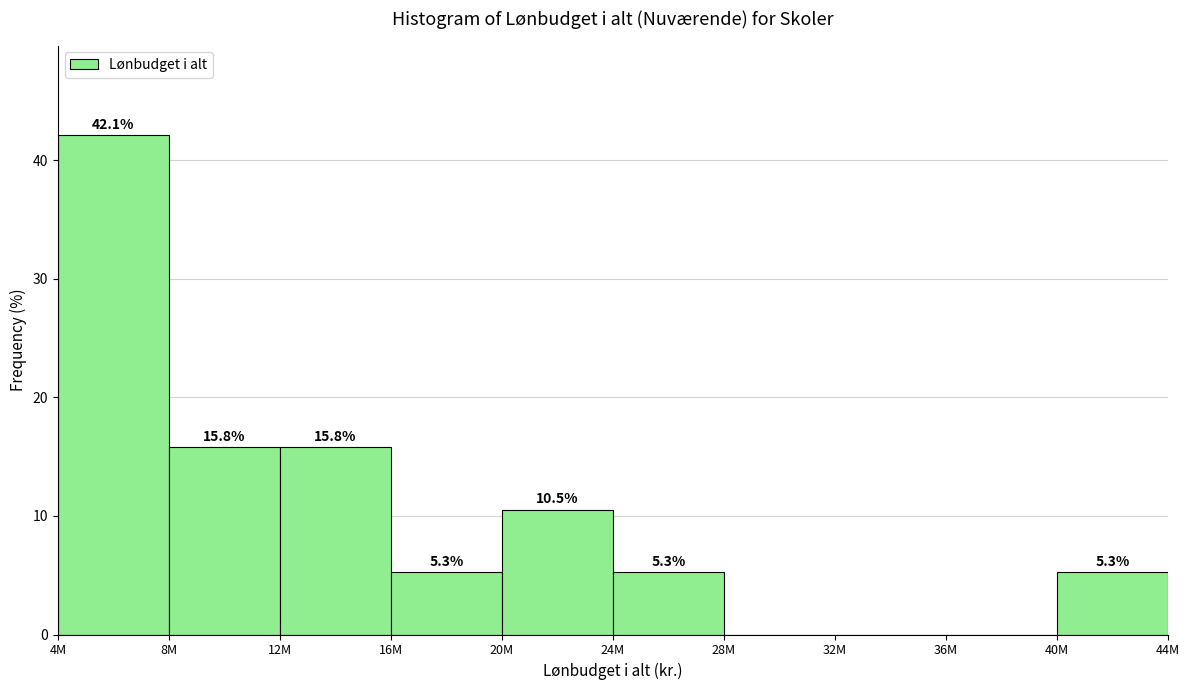

Reading left to right, list all the values displayed in this chart.

4M=42.1	8M=15.8	12M=15.8	16M=5.3	20M=10.5	24M=5.3	28M=0.0	32M=0.0	36M=0.0	40M=5.3